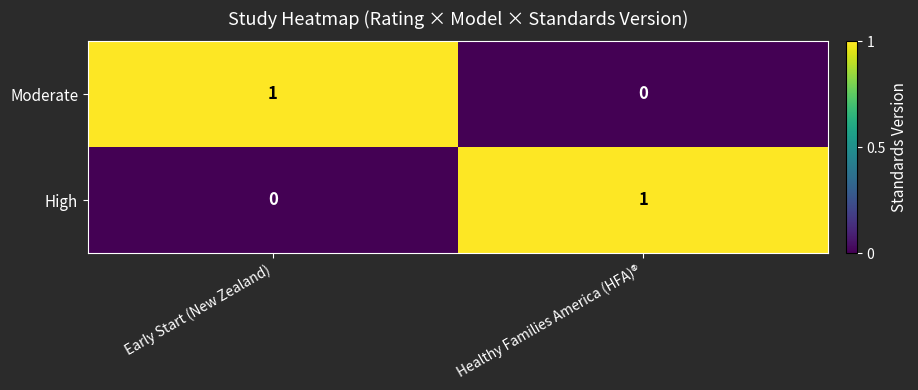

Reading left to right, extract all data points from this chart.

Moderate: 1	0
High: 0	1